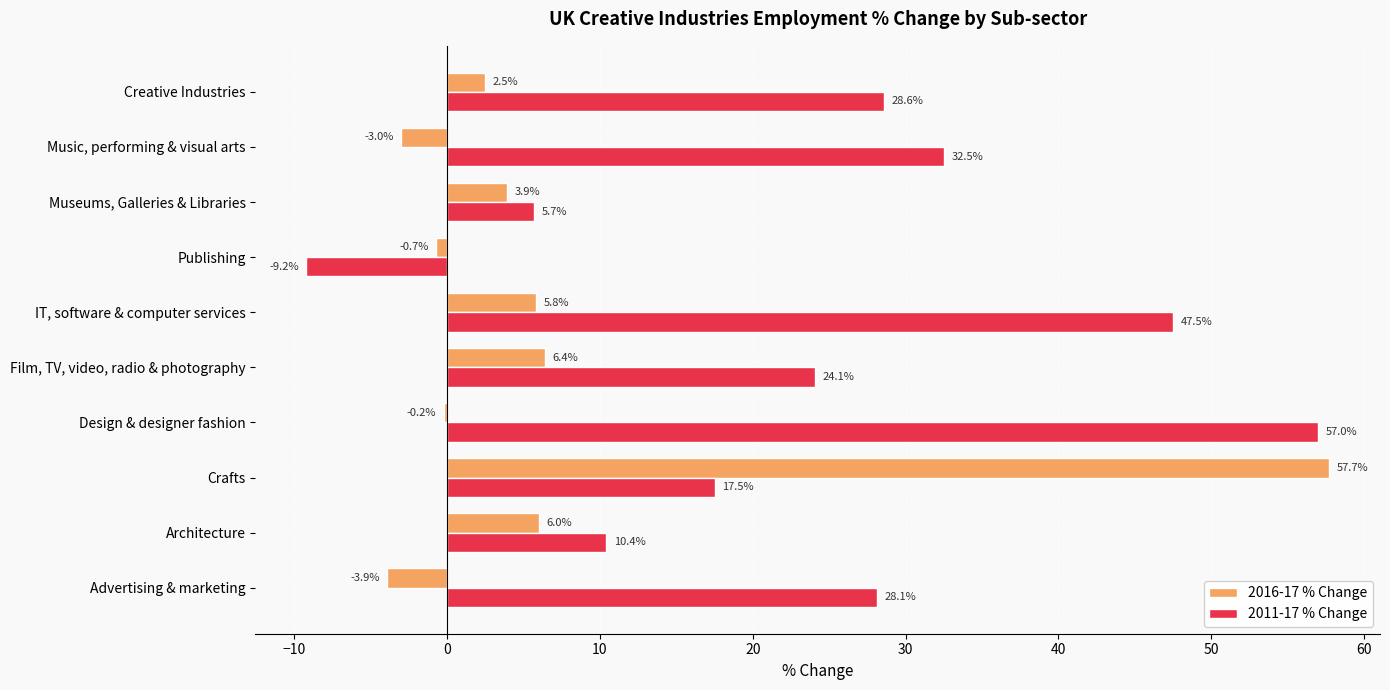

The value of 2011-17 % Change at Publishing is -13.7. True or false?

False